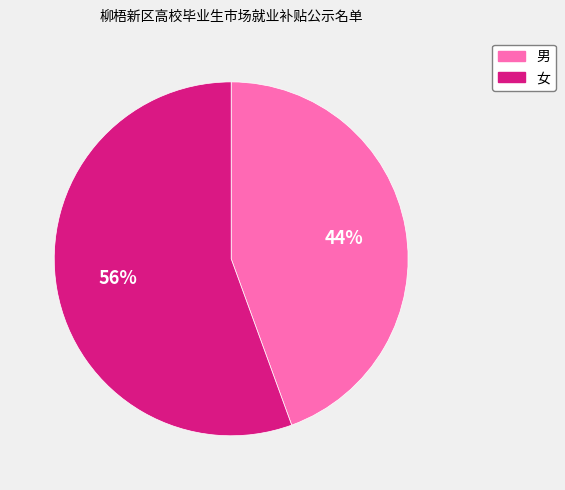

Do 女 and 男 together represent more than half of the pie?

Yes